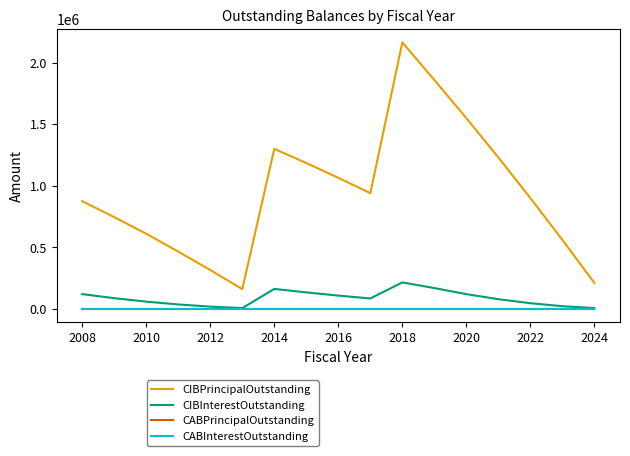

Is this an area chart (filled region under the line)?

No